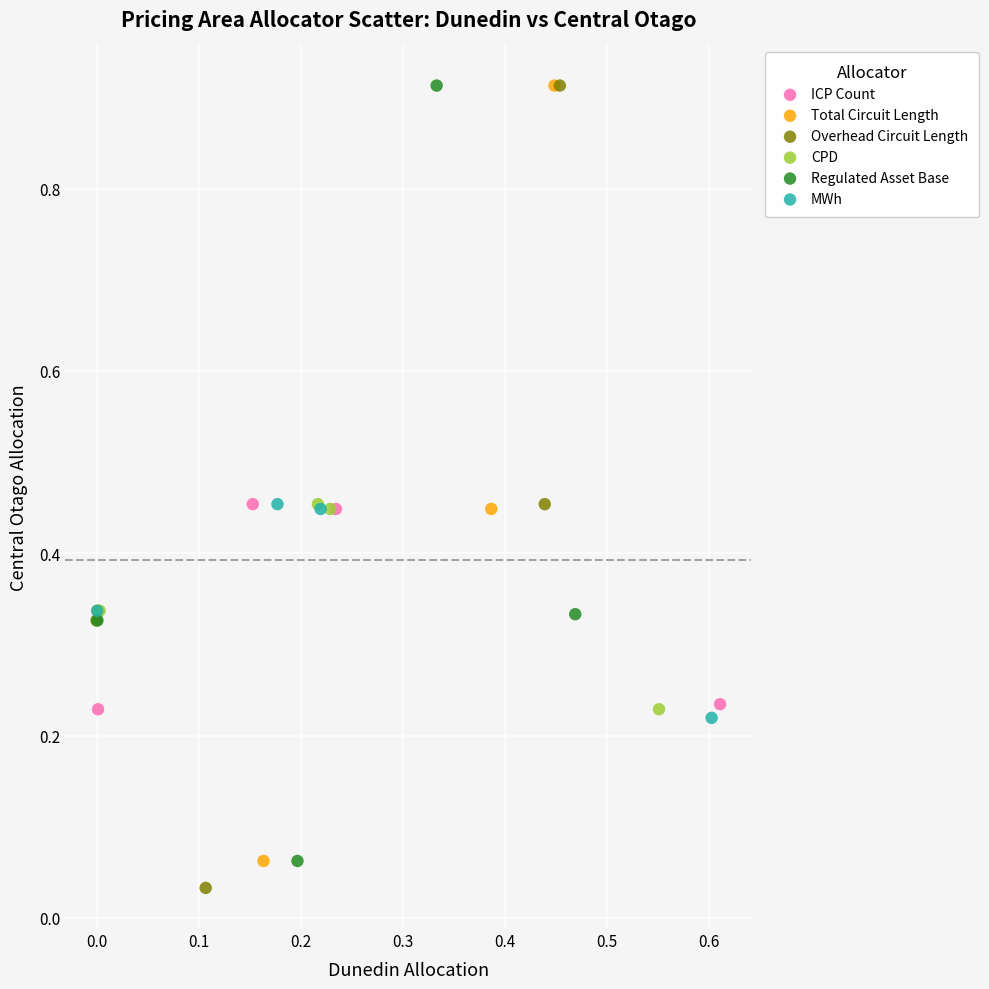

Which series has the widest spread of Y values?

Overhead Circuit Length